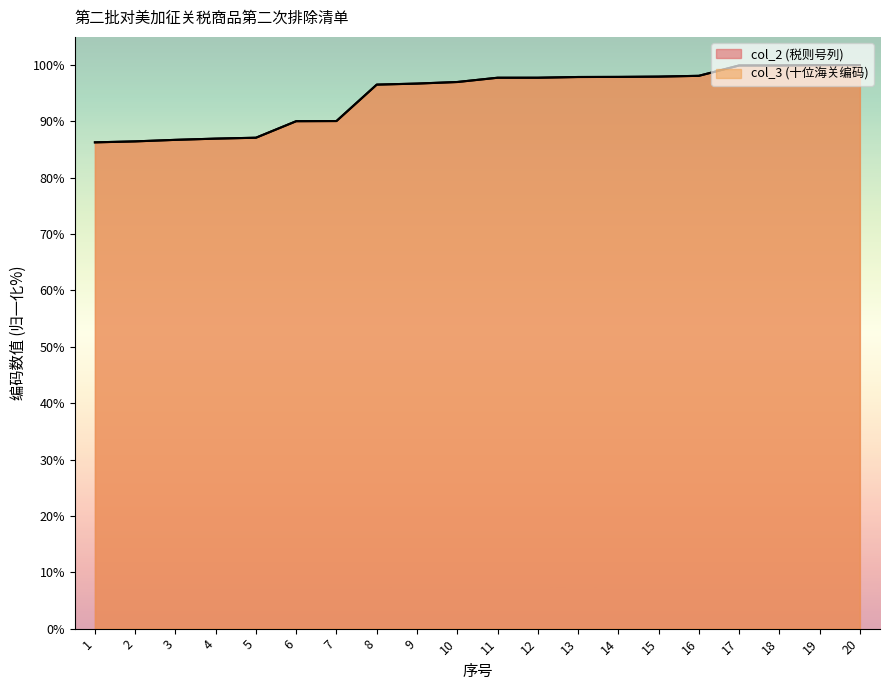

Does the chart display data point markers on the line(s)?

No